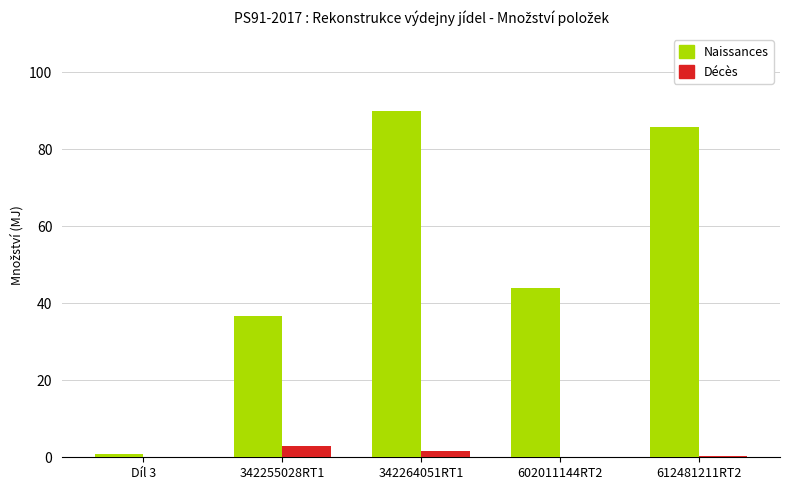

What is the total value across all series at 342255028RT1?

39.5